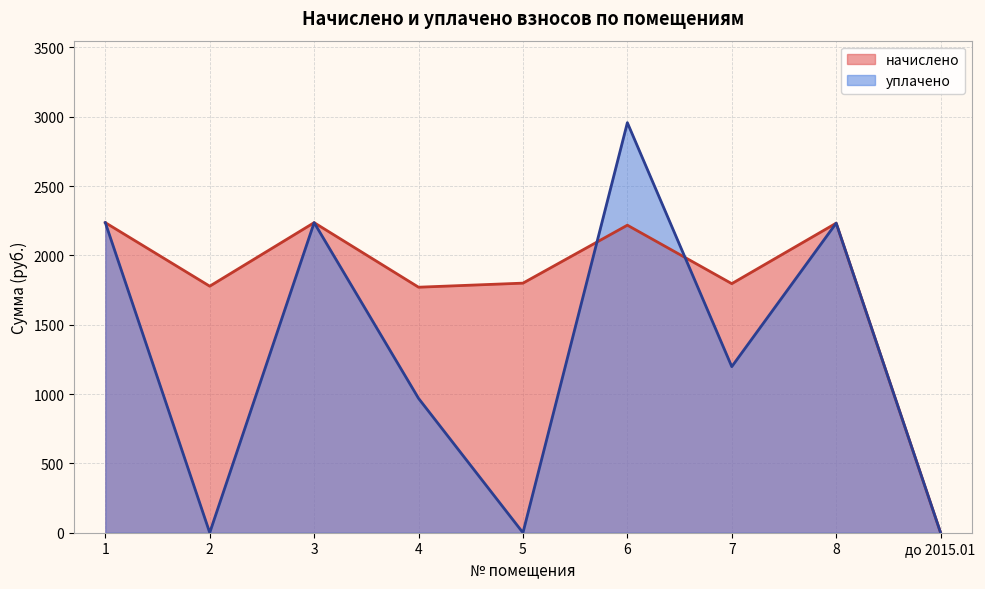

What position from the left is 7?

7